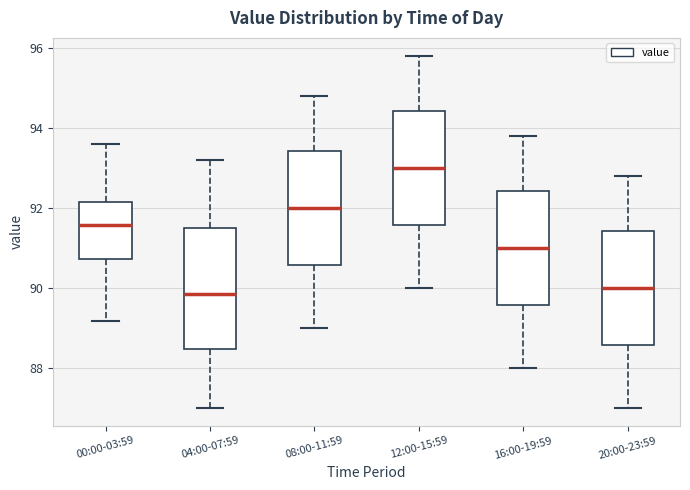

Where is the lower edge of the box for 12:00-15:59 on the y-axis? The values are not printed on the chart, so give them approximately, as read against the axis.

91.6